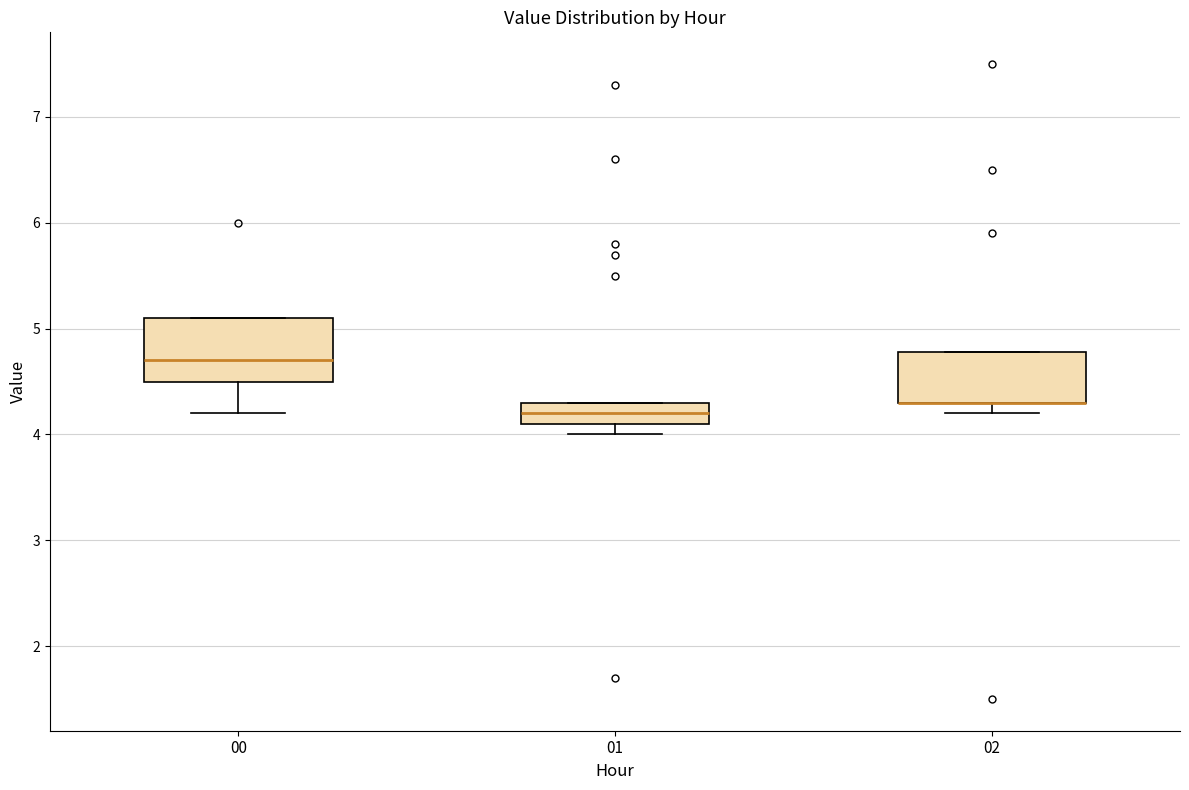

Reading left to right, transcribe this box plot: for each box, give where its median line is, the range the box spans, and where its two whiskers end, as read against the y-axis. The values are not printed on the chart, so give them approximately, as read against the axis.

00: median 4.7, box 4.5 to 5.1, whiskers 4.2 to 5.1
01: median 4.2, box 4.1 to 4.3, whiskers 4.0 to 4.3
02: median 4.3 (drawn on the box's lower edge), box 4.3 to 4.8, whiskers 4.2 to 4.8